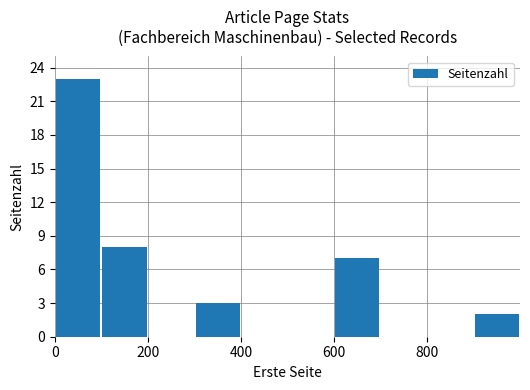

What is the sum of all values?

43